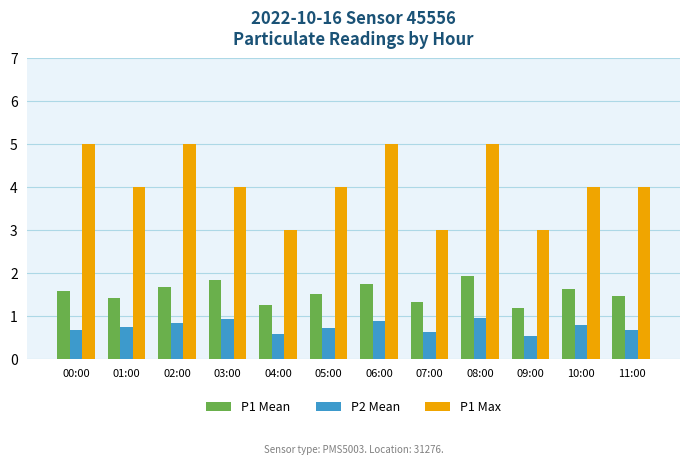

At 02:00, list the series in order from largest to smallest.

P1 Max, P1 Mean, P2 Mean